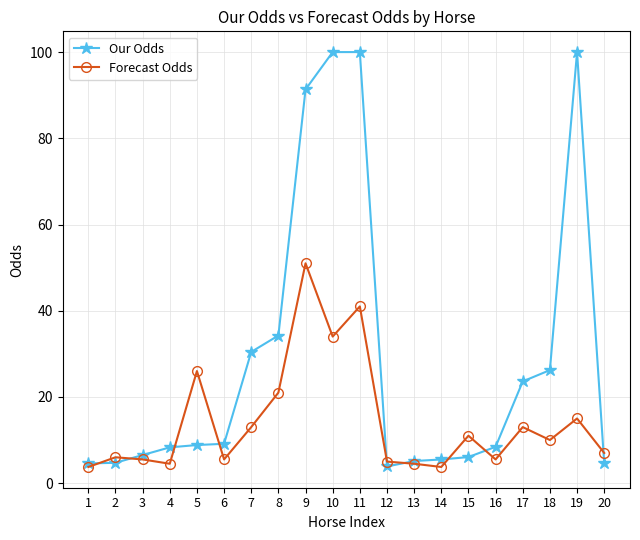

True or false: Our Odds has a value of 34.2 at 8.

True